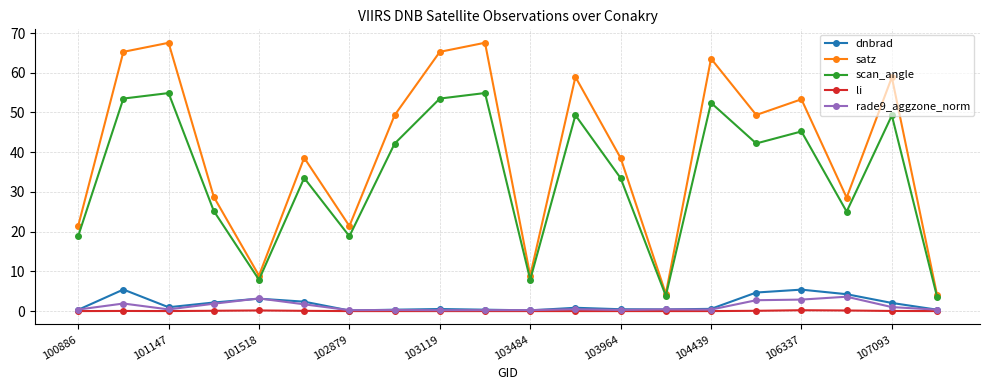

What is the value of the satz point at the 5th from the left?

8.9